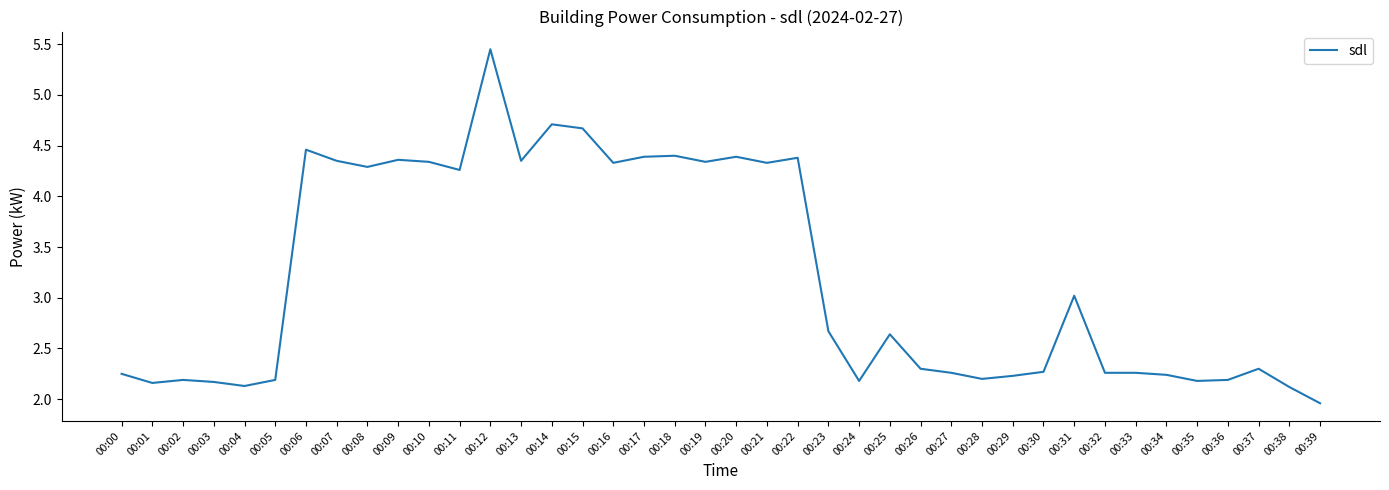

How many lines are shown in the chart?

1